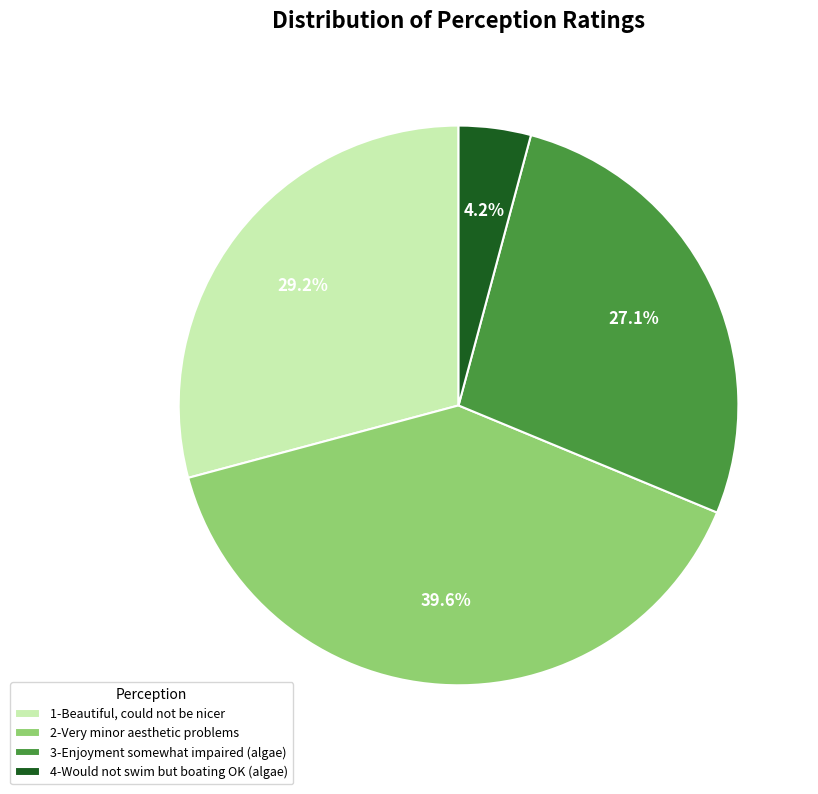

Combined, do 4-Would not swim but boating OK (algae) and 3-Enjoyment somewhat impaired (algae) account for over 50%?

No